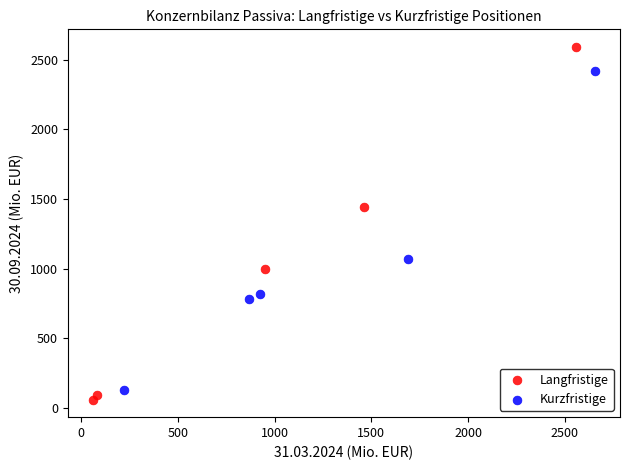

Which series has the largest Y range (max minus min)?

Langfristige